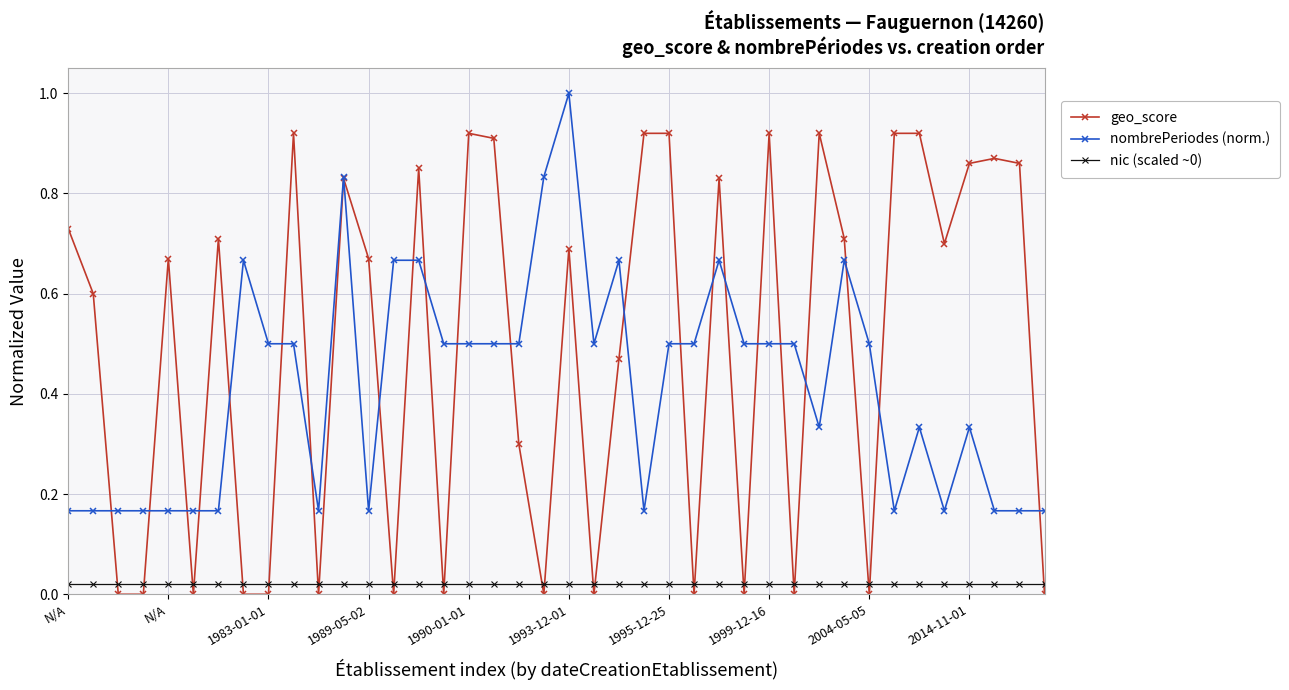

What is the sum of all geo_score values?

19.6